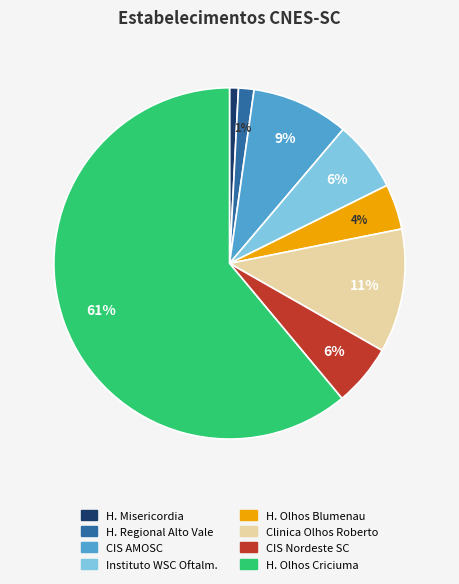

Is there any slice that represents more than half of the pie?

Yes